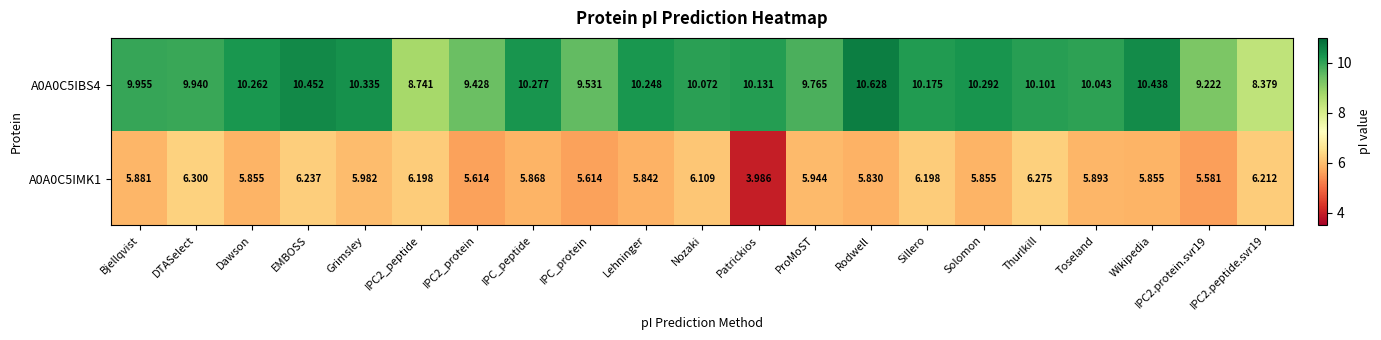

Is the value of A0A0C5IMK1 at Dawson greater than the value of A0A0C5IBS4 at IPC_protein?

No